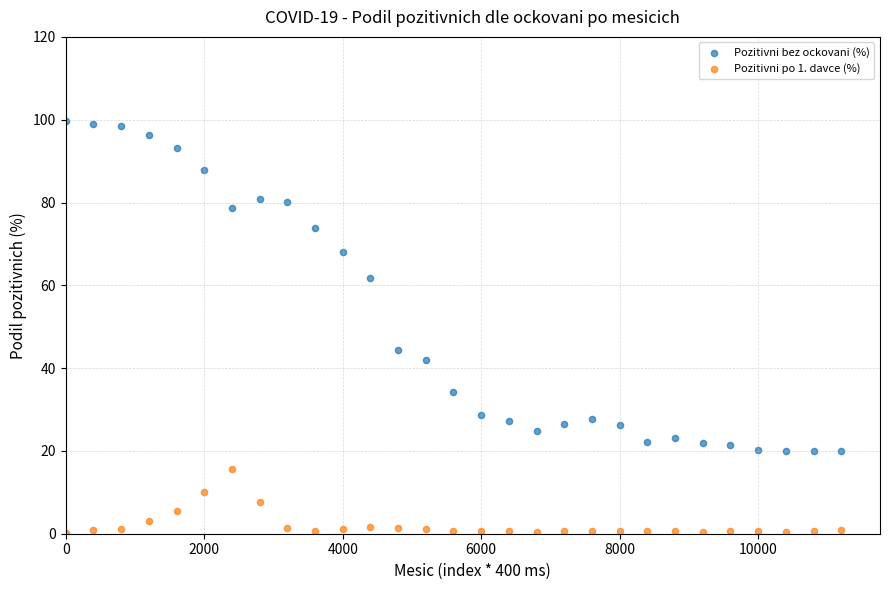

Across all data points, what is the range of X values (max minus min)?

11200.0